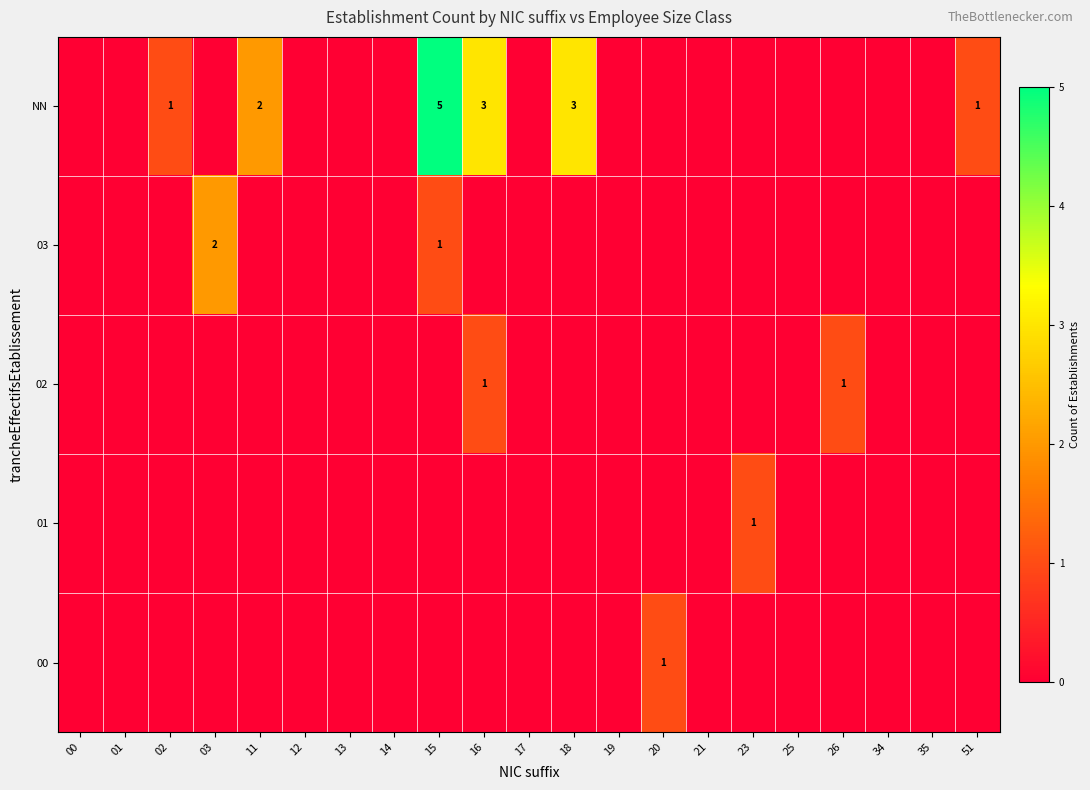

How many distinct data groups are displayed?

5